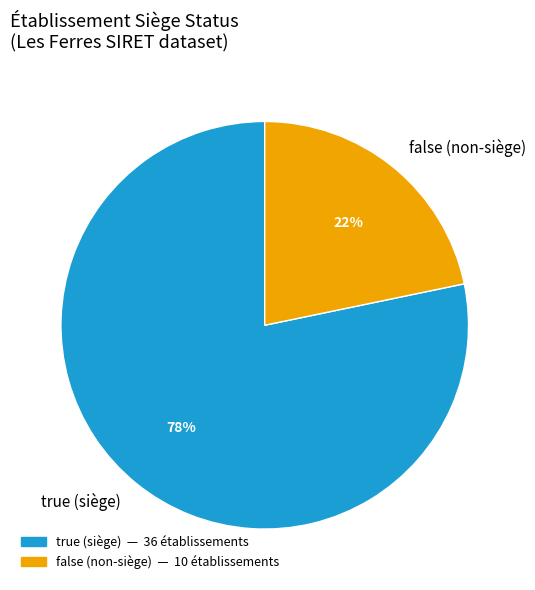

Count the number of slices in the pie.

2